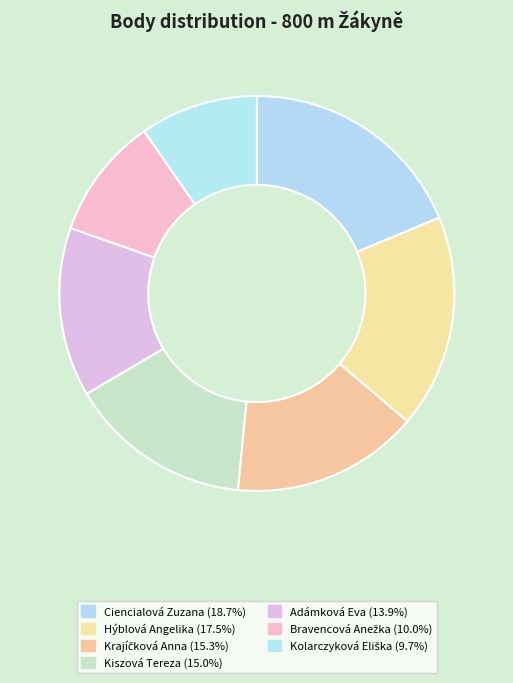

Is it true that Ciencialová Zuzana is 4% of the pie?

False